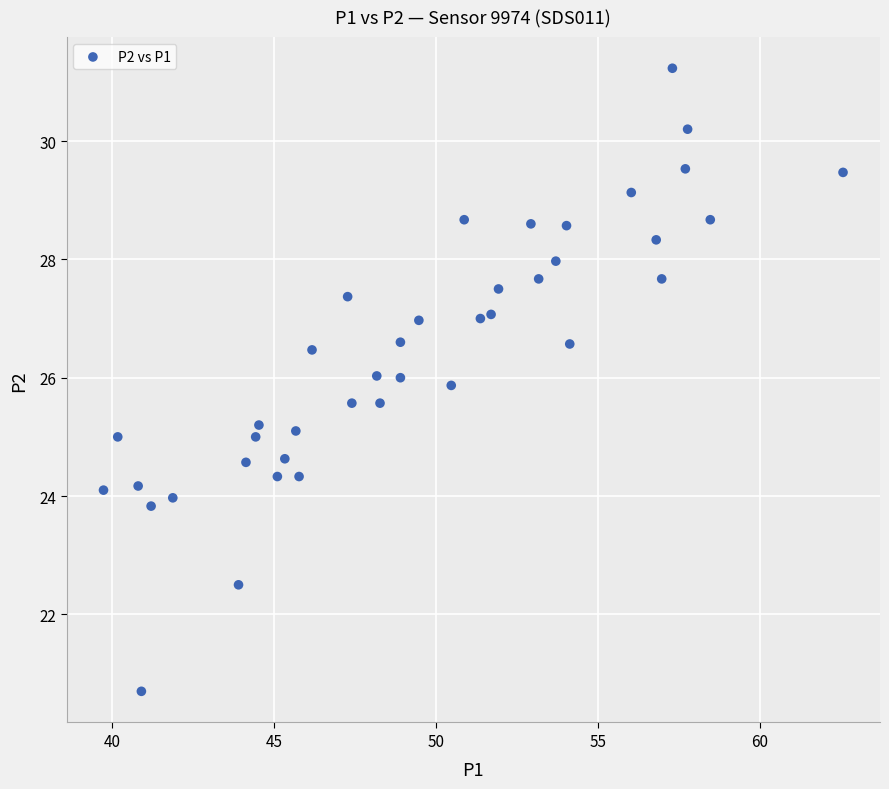

What is the range of Y values (max minus min)?

10.5